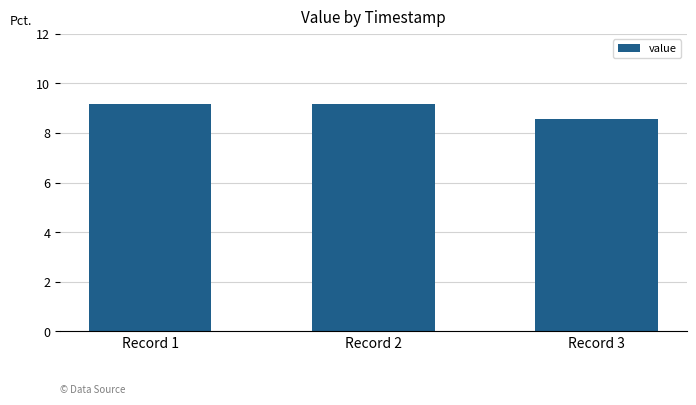

What is the approximate value at Record 3?

8.6